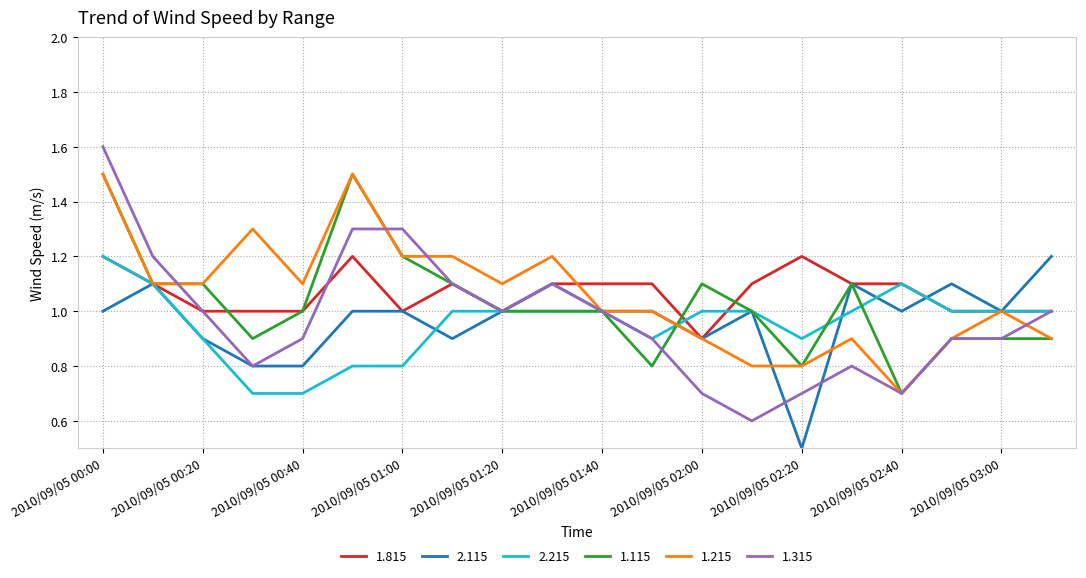

Which series has the largest range (max minus min)?

1.315